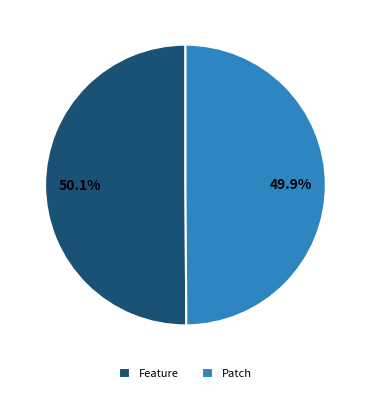

Approximately how many times larger is the value at Feature compared to Patch?

1.0